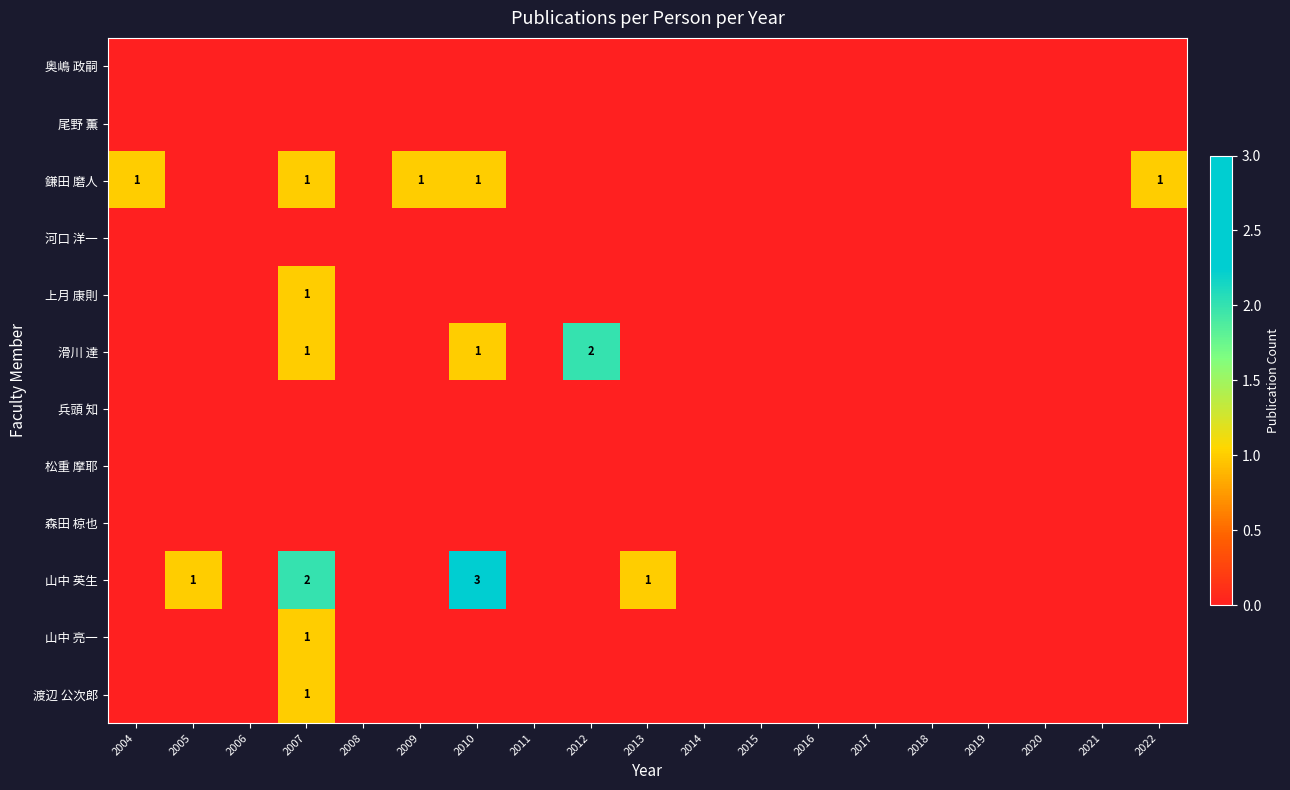

At which label does 山中 亮一 reach its peak?

2007